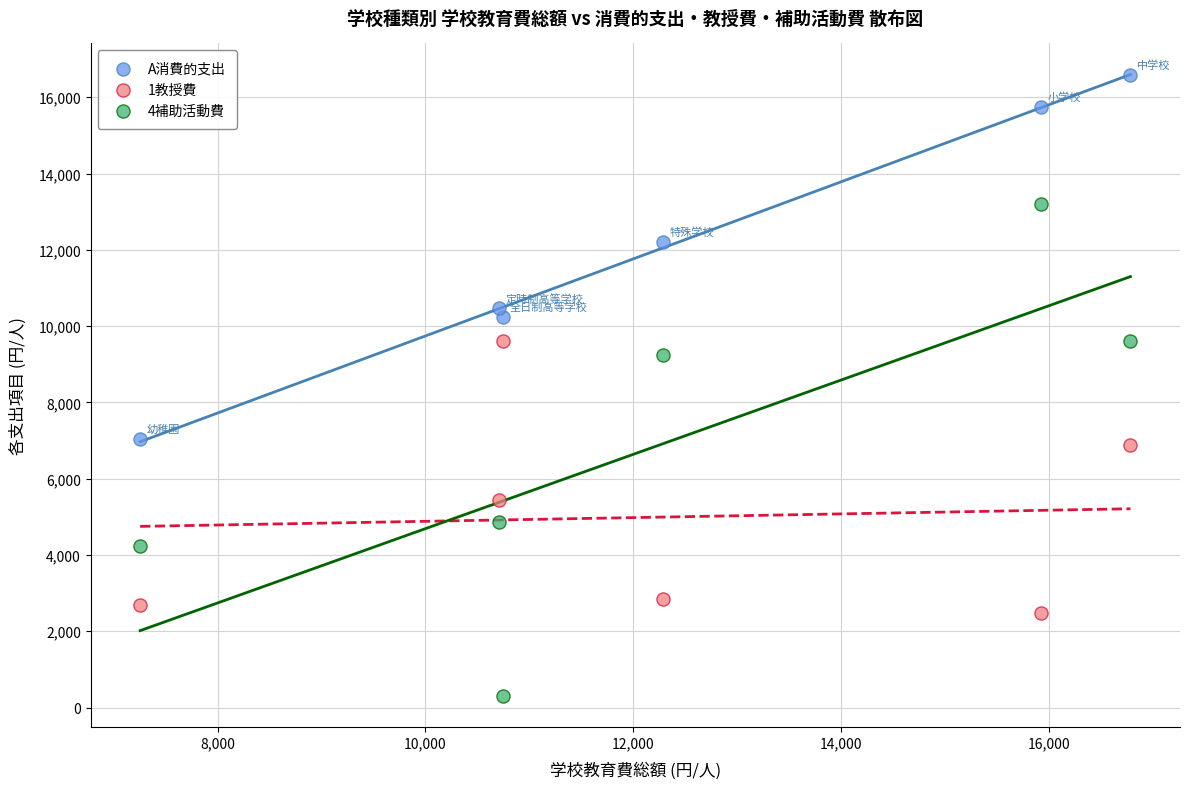

Which series contains the lowest Y value?

4補助活動費